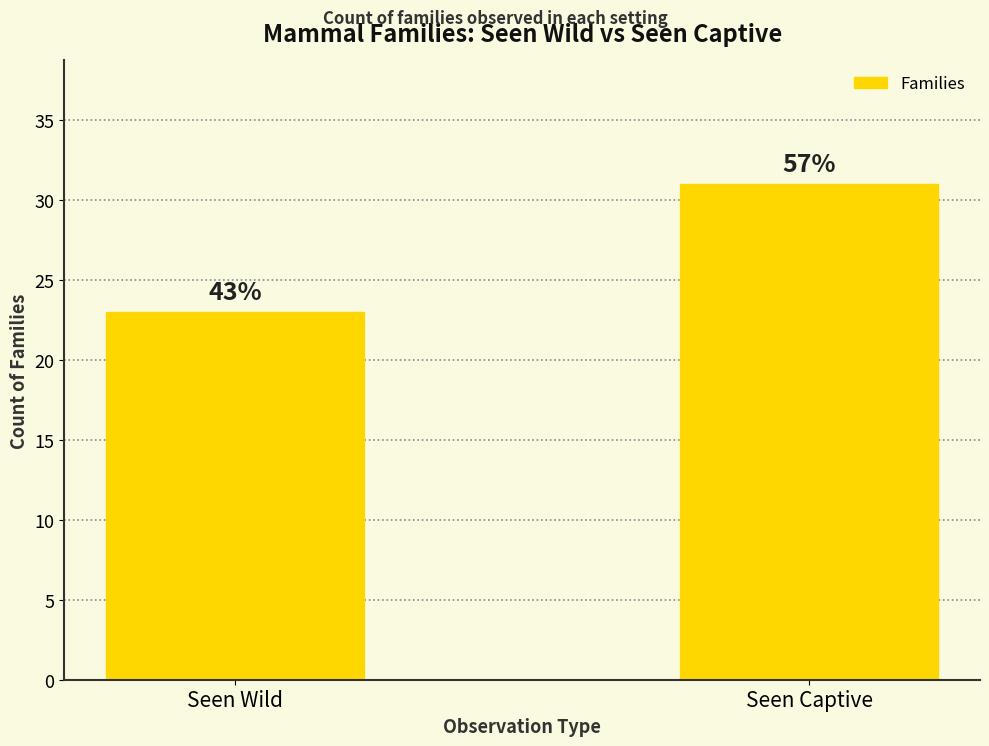

What is the minimum value shown in the chart?

23